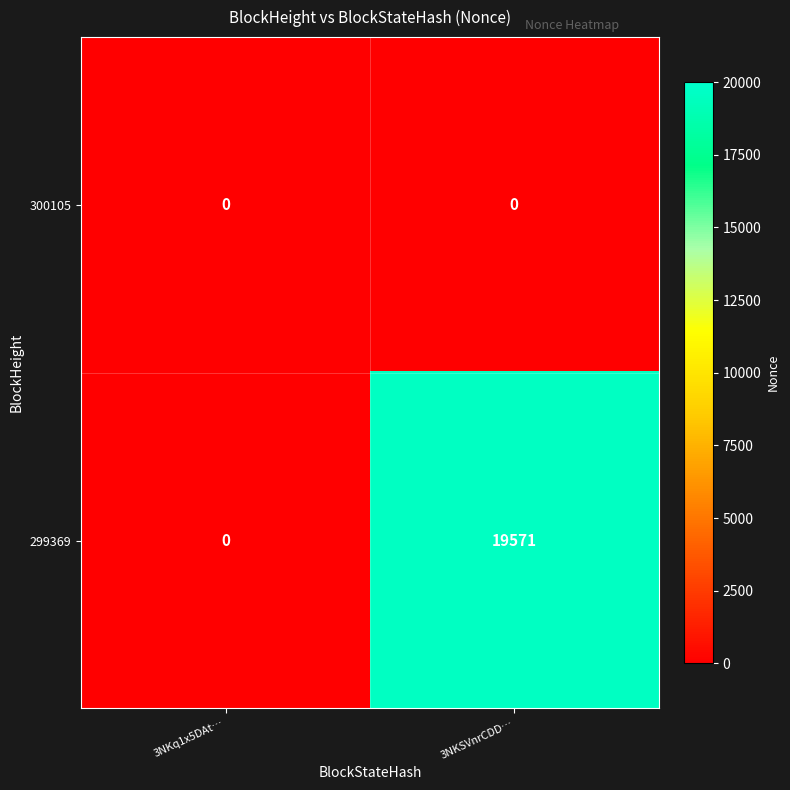

Which series has the widest spread of values?

299369